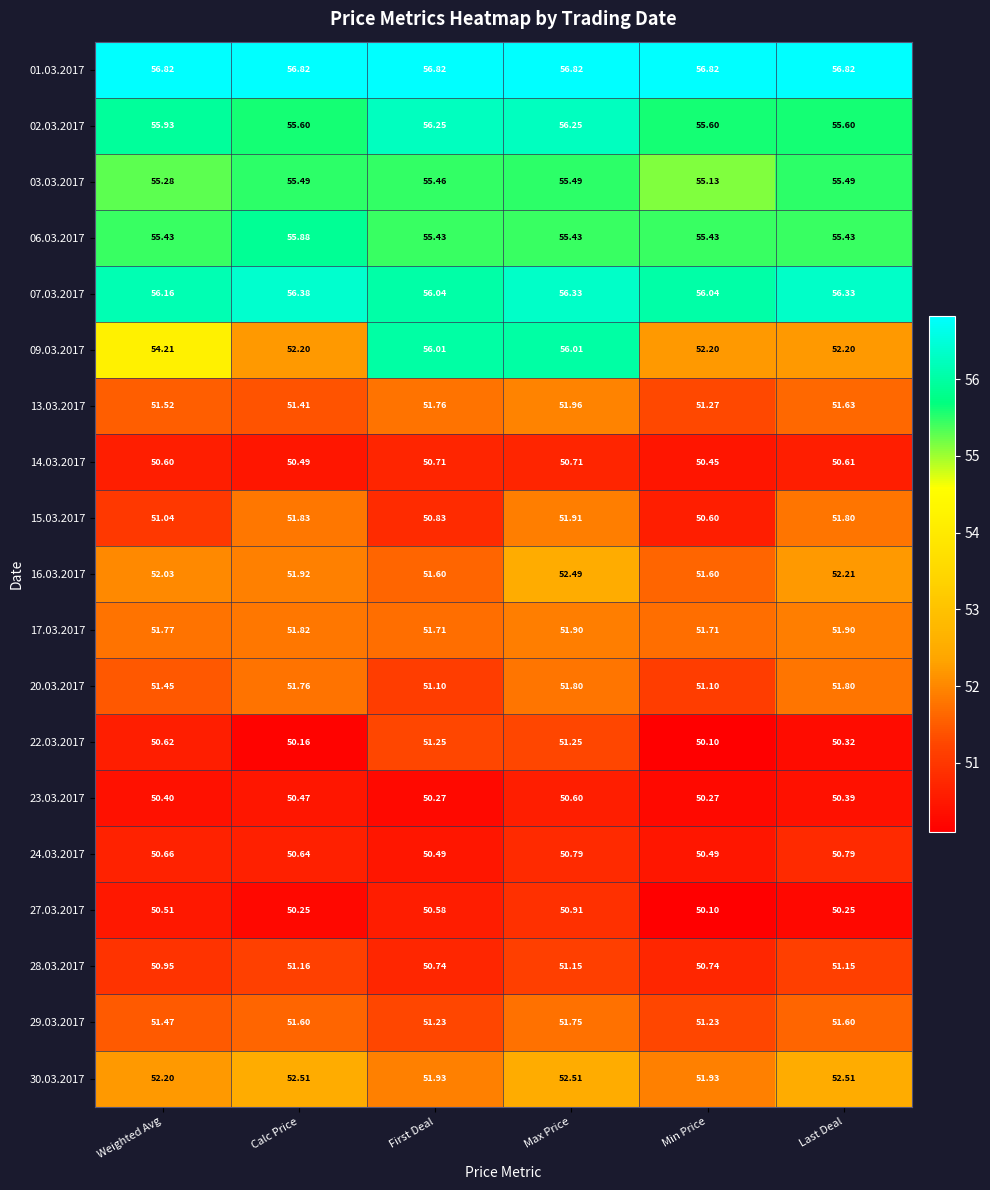

Is the value of 07.03.2017 at Weighted Avg greater than the value of 23.03.2017 at Calc Price?

Yes